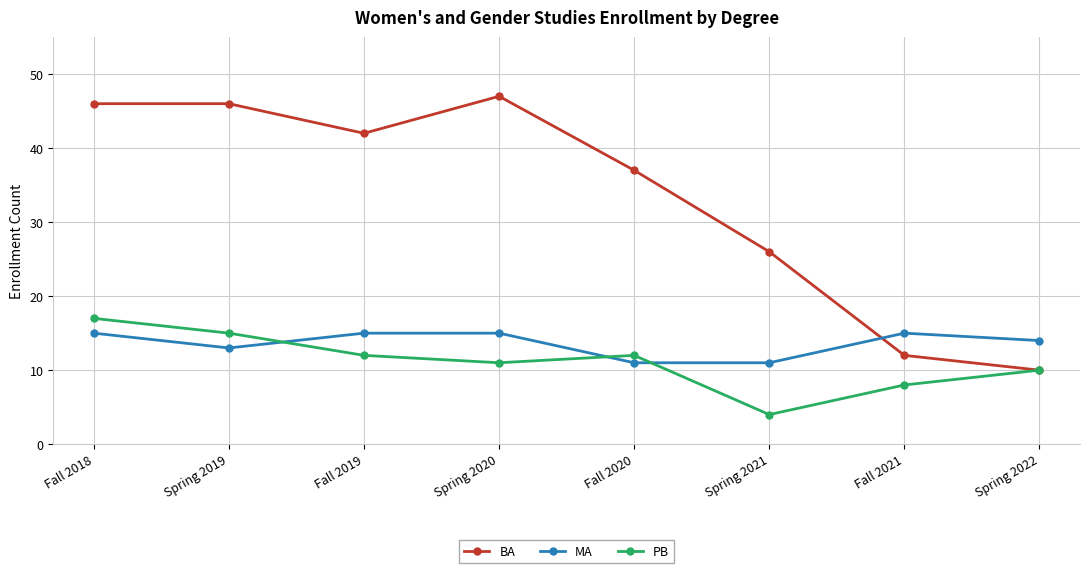

At which category does BA reach its first local valley?

Fall 2019